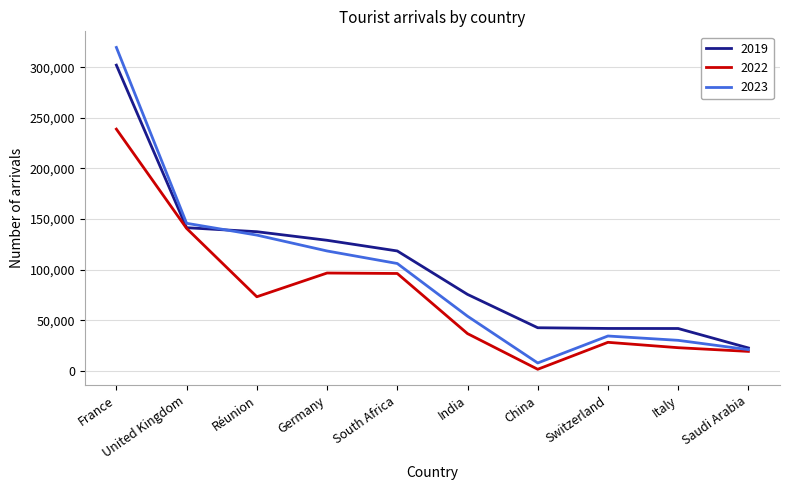

What is the minimum value shown in the chart?

1734